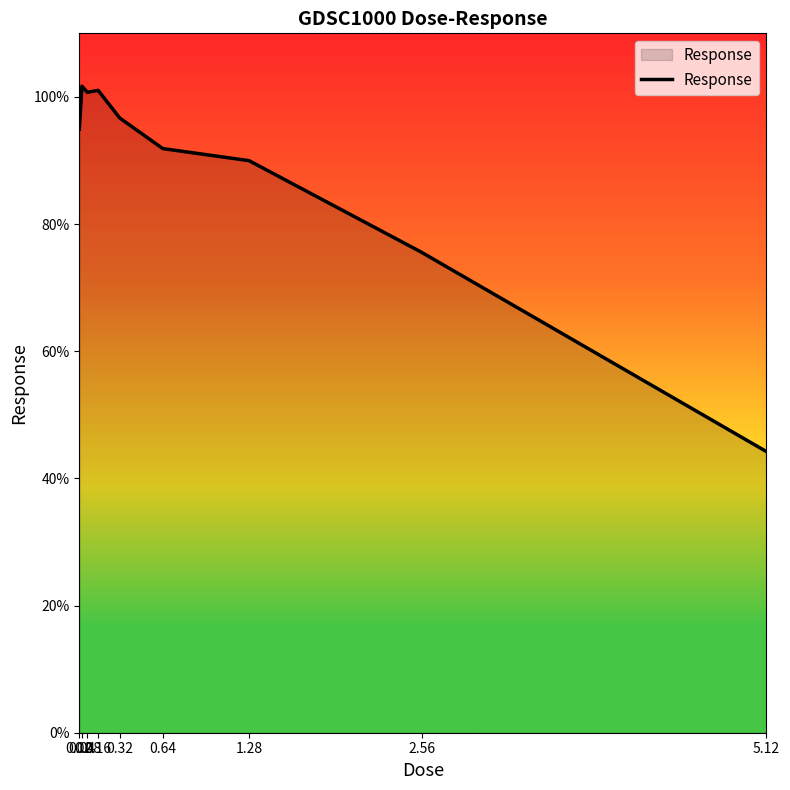

How many categories are shown in the chart?

9